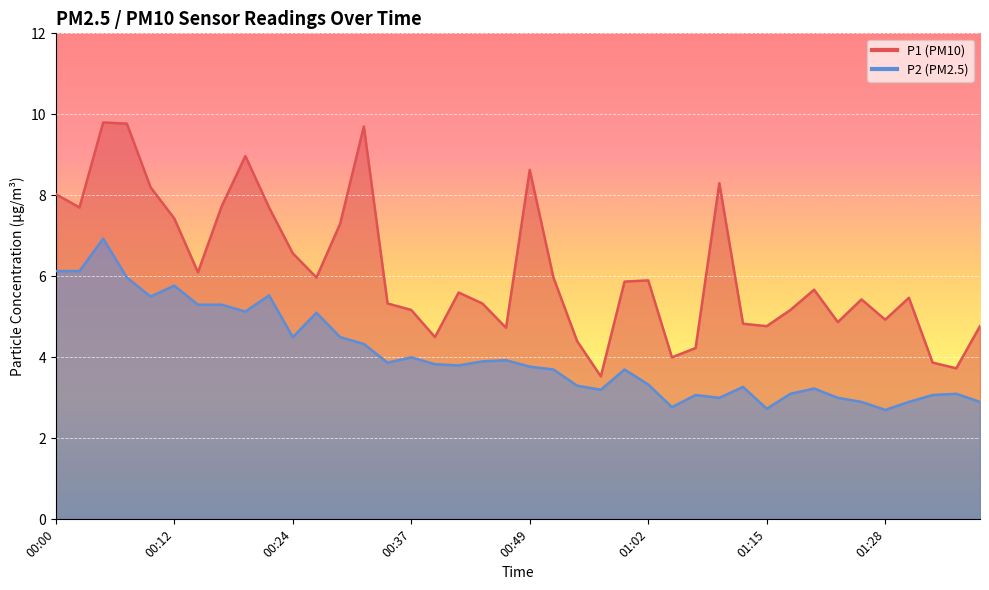

What are all the series names shown in the legend?

P1, P2